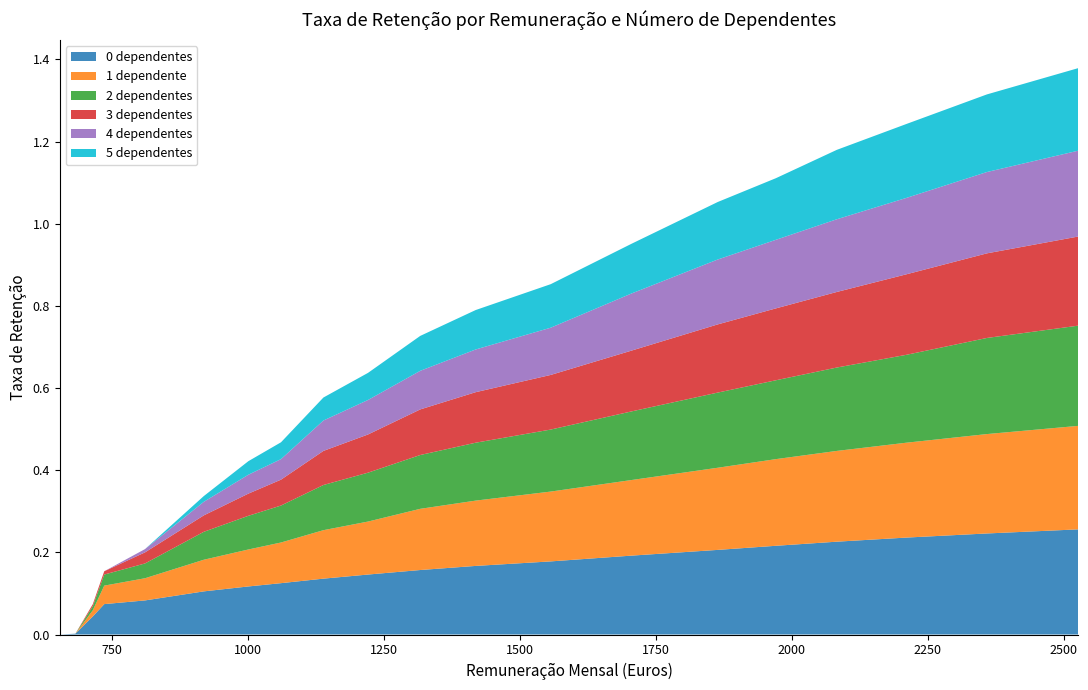

Reading left to right, list all the values displayed in this chart.

0 dependentes: 654=0.0	683=0.0	715=0.0	736=0.1	811=0.1	919=0.1	1001=0.1	1061=0.1	1139=0.1	1221=0.1	1317=0.2	1419=0.2	1557=0.2	1705=0.2	1864=0.2	1971=0.2	2083=0.2	2211=0.2	2359=0.2	2527=0.3
1 dependente: 654=0.0	683=0.0	715=0.0	736=0.0	811=0.1	919=0.1	1001=0.1	1061=0.1	1139=0.1	1221=0.1	1317=0.1	1419=0.2	1557=0.2	1705=0.2	1864=0.2	1971=0.2	2083=0.2	2211=0.2	2359=0.2	2527=0.3
2 dependentes: 654=0.0	683=0.0	715=0.0	736=0.0	811=0.0	919=0.1	1001=0.1	1061=0.1	1139=0.1	1221=0.1	1317=0.1	1419=0.1	1557=0.2	1705=0.2	1864=0.2	1971=0.2	2083=0.2	2211=0.2	2359=0.2	2527=0.2
3 dependentes: 654=0.0	683=0.0	715=0.0	736=0.0	811=0.0	919=0.0	1001=0.1	1061=0.1	1139=0.1	1221=0.1	1317=0.1	1419=0.1	1557=0.1	1705=0.1	1864=0.2	1971=0.2	2083=0.2	2211=0.2	2359=0.2	2527=0.2
4 dependentes: 654=0.0	683=0.0	715=0.0	736=0.0	811=0.0	919=0.0	1001=0.0	1061=0.1	1139=0.1	1221=0.1	1317=0.1	1419=0.1	1557=0.1	1705=0.1	1864=0.2	1971=0.2	2083=0.2	2211=0.2	2359=0.2	2527=0.2
5 dependentes: 654=0.0	683=0.0	715=0.0	736=0.0	811=0.0	919=0.0	1001=0.0	1061=0.0	1139=0.1	1221=0.1	1317=0.1	1419=0.1	1557=0.1	1705=0.1	1864=0.1	1971=0.1	2083=0.2	2211=0.2	2359=0.2	2527=0.2